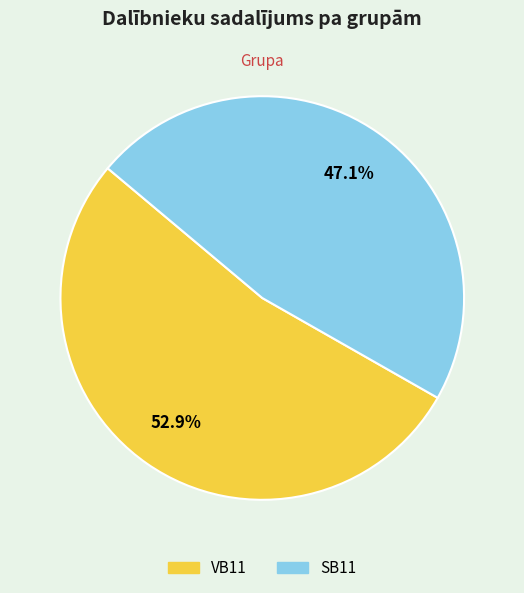

To the nearest percent, what portion does SB11 represent?

47%